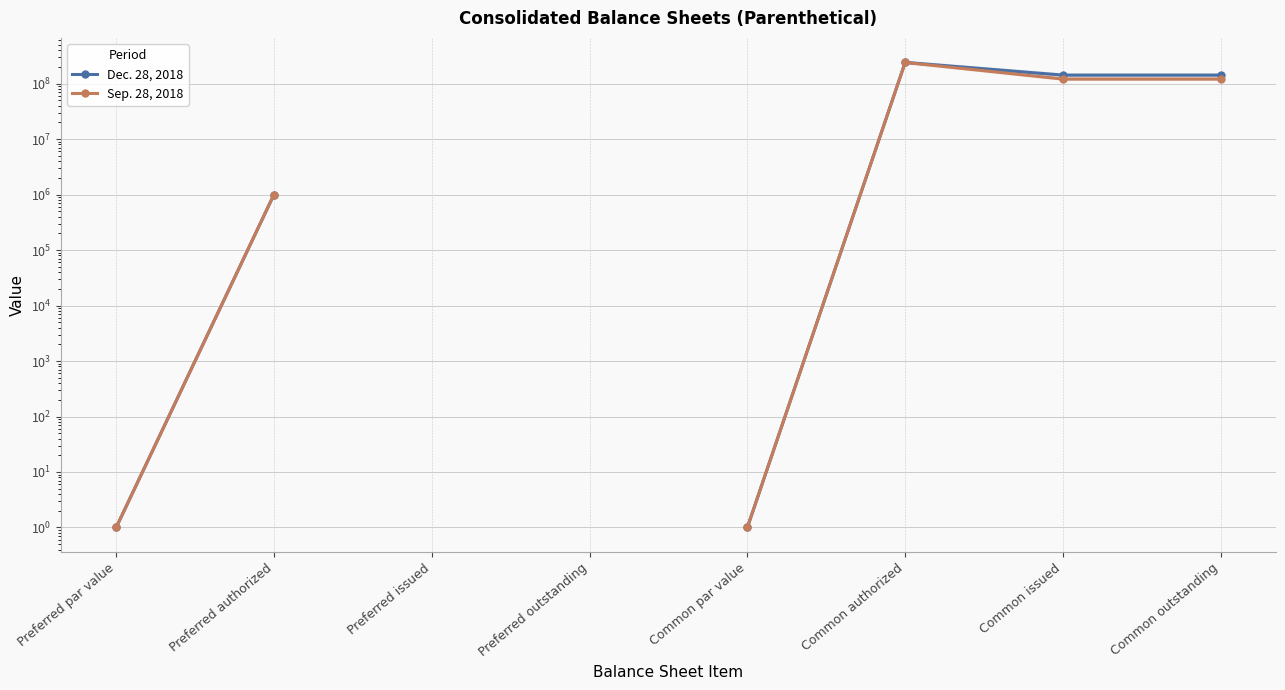

What is the spread (max minus min) of values at Common outstanding?

21329297.0